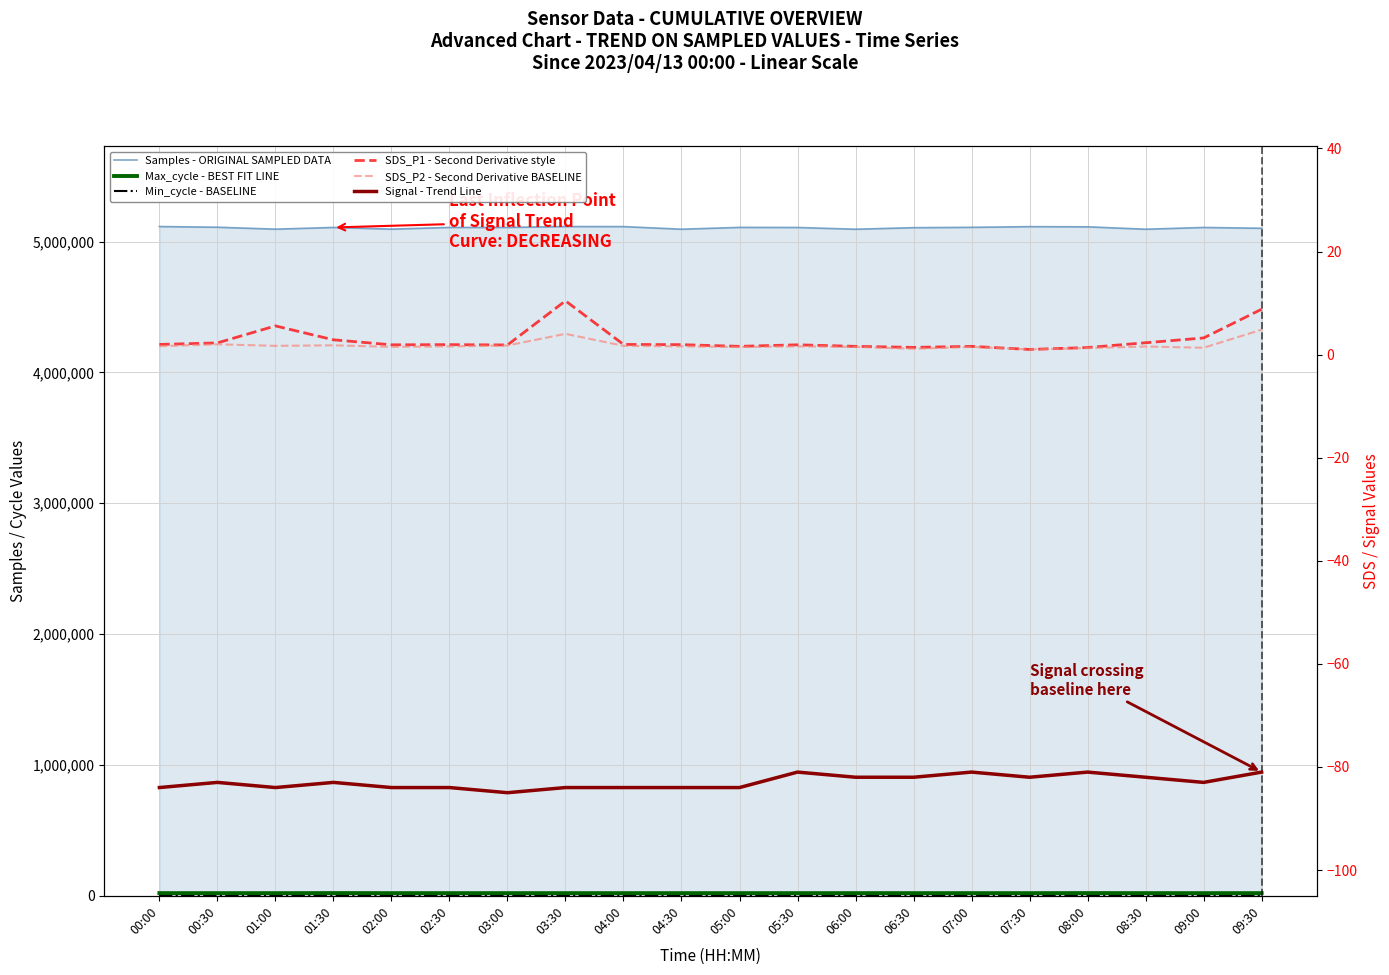

Is it true that Min_cycle - BASELINE equals 28.0 at 07:30?

True